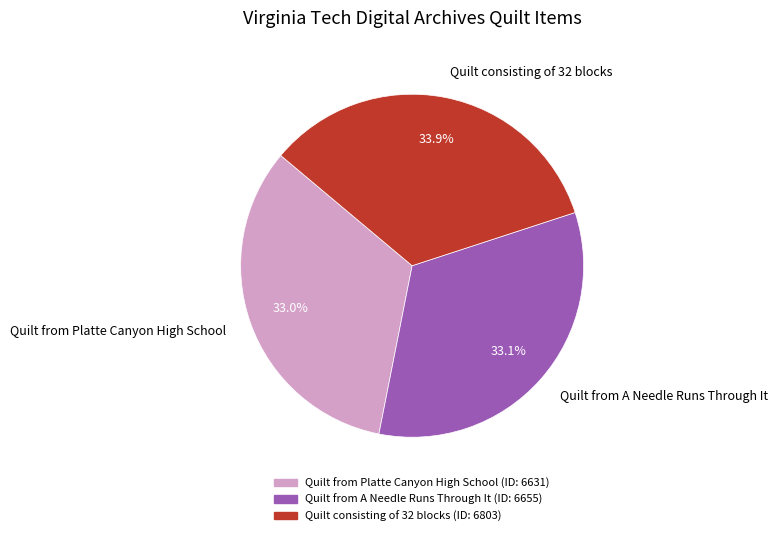

Is there any slice that represents more than half of the pie?

No